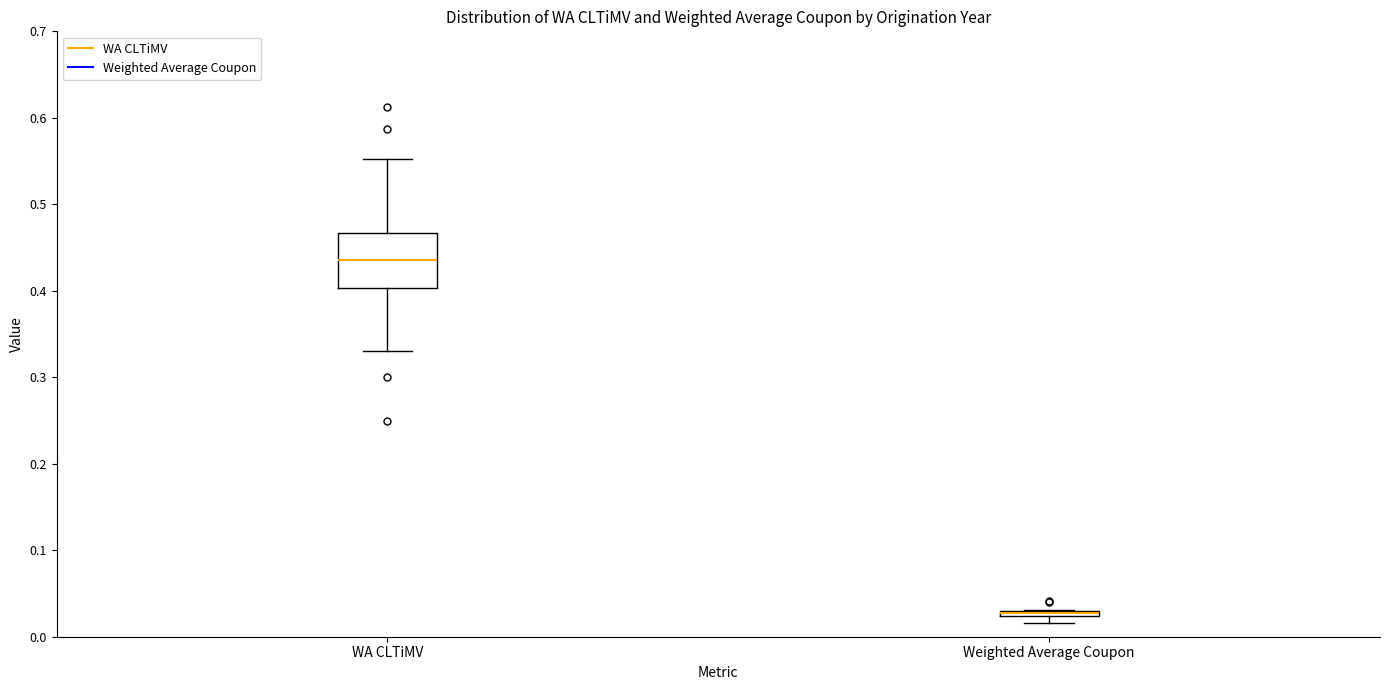

Which box is the tallest, from its lower edge to its upper edge?

WA CLTiMV